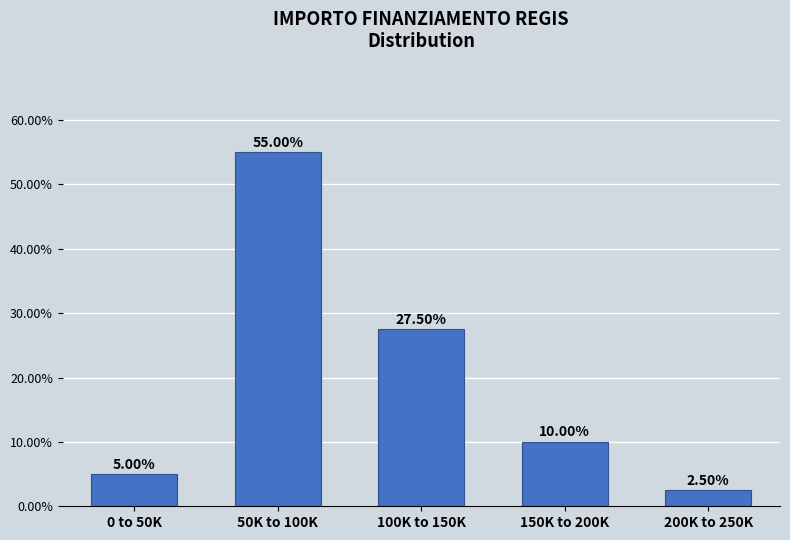

What is the change in value from 100K to 150K to 200K to 250K?

-25.0